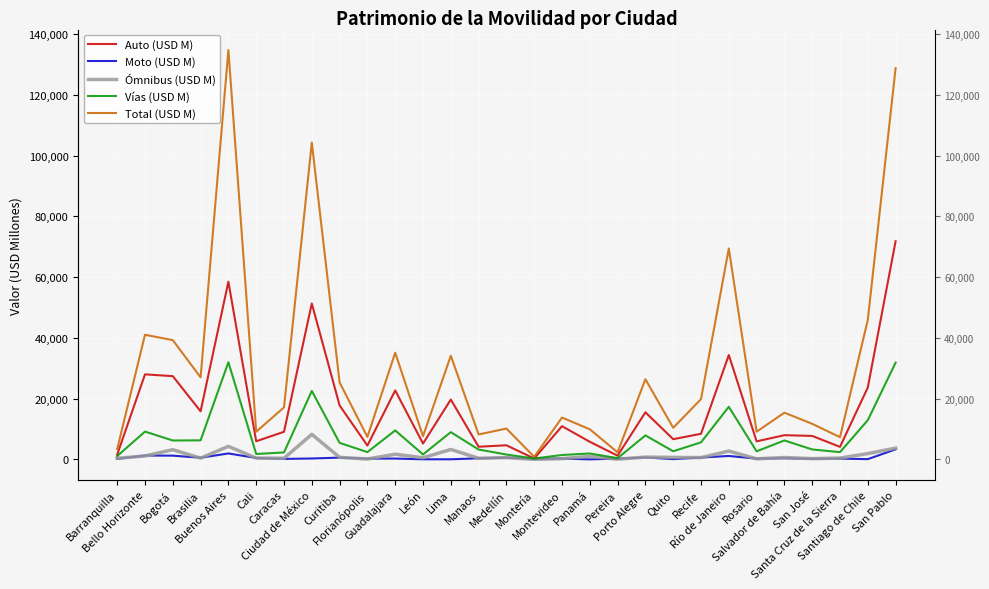

True or false: Ómnibus (USD M) and Auto (USD M) cross at least once.

False